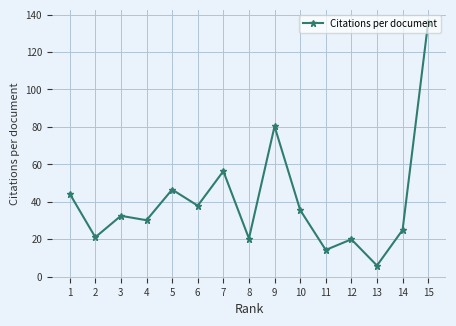

What is the sum of all values?

606.9